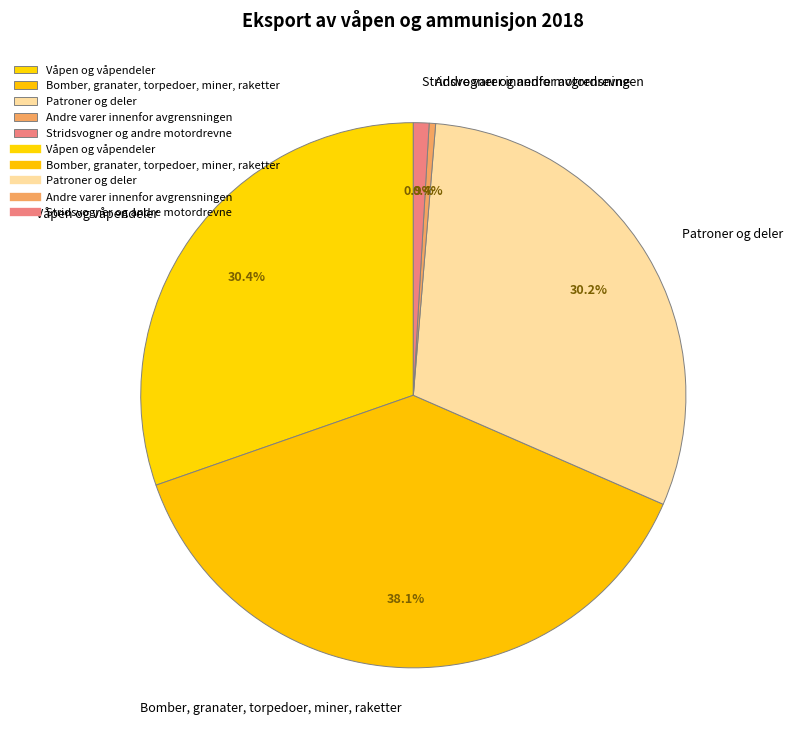

What percentage is the Stridsvogner og andre motordrevne slice, to the nearest percent?

1%